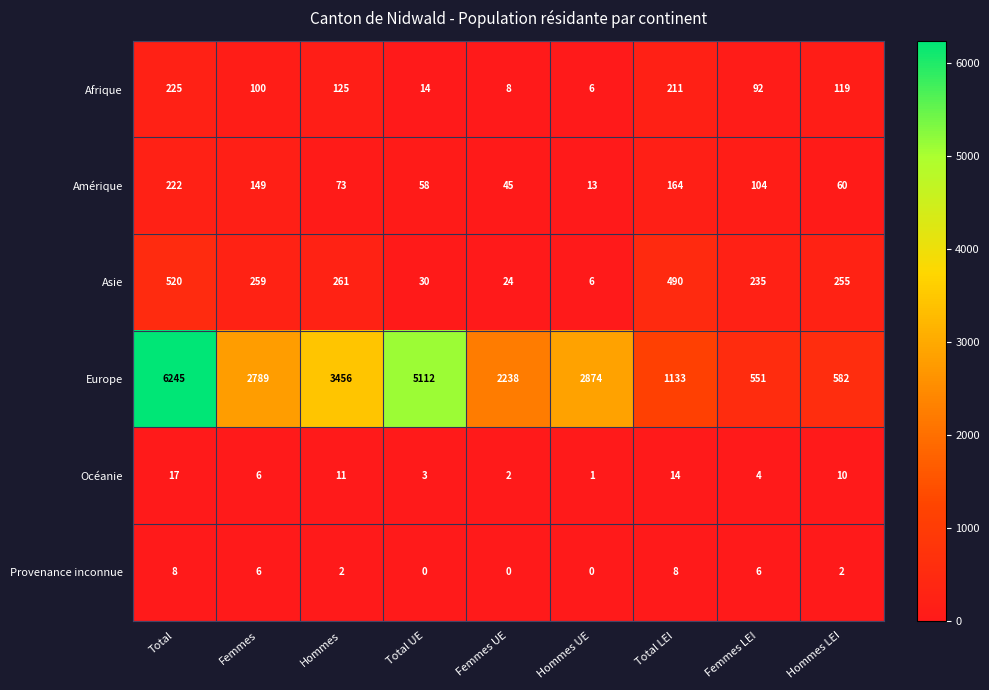

What is the greatest value displayed?

6245